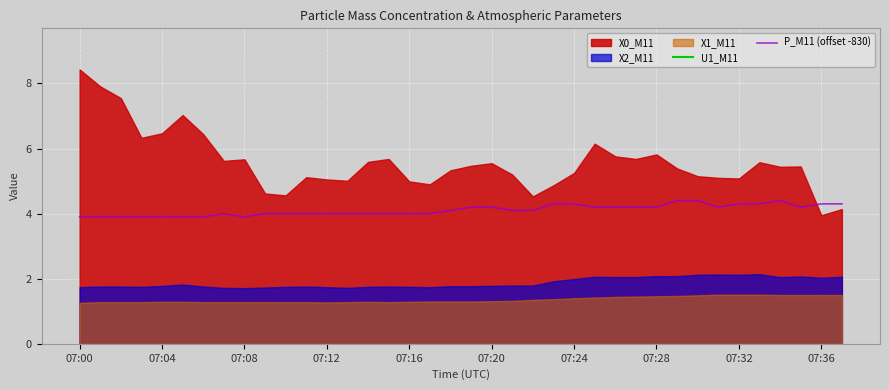

Between 32 and 37, which series saw the biggest shift?

U1_M11